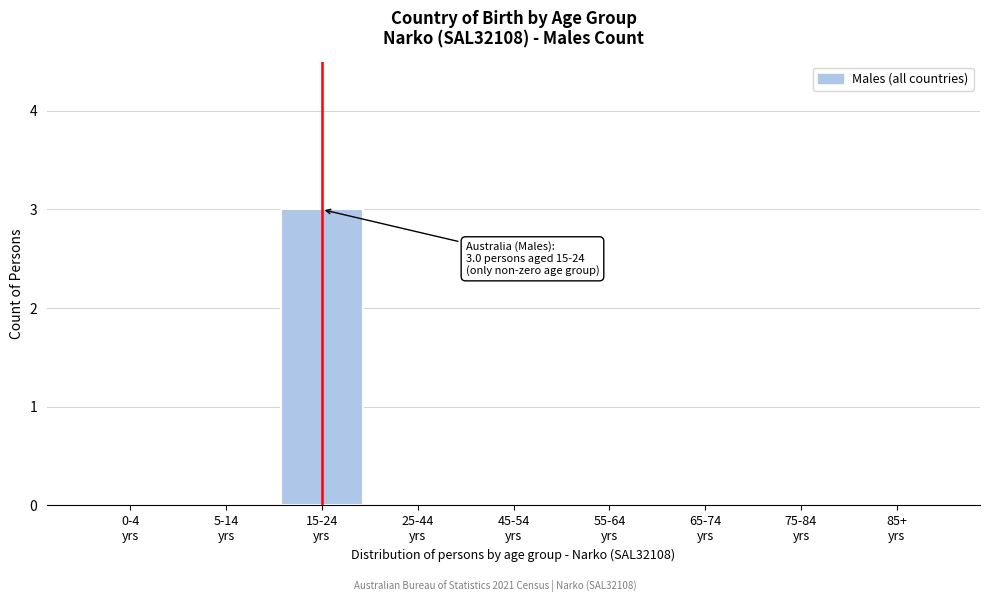

What is the sum of all values?

3